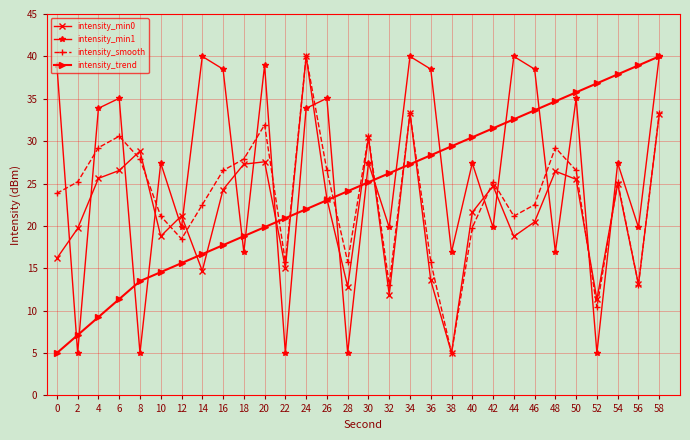

What is the difference between the highest and lowest values at 52?

31.8